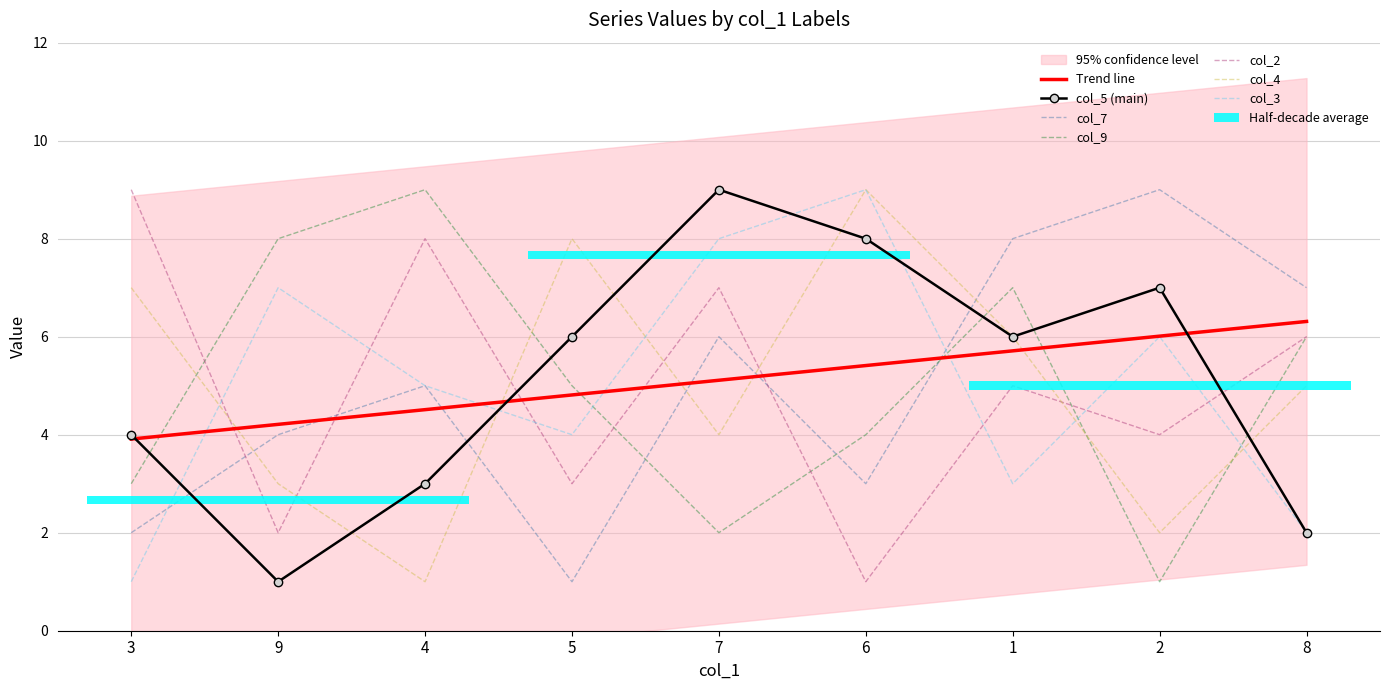

Are the bars grouped side by side (vs. stacked)?

Yes